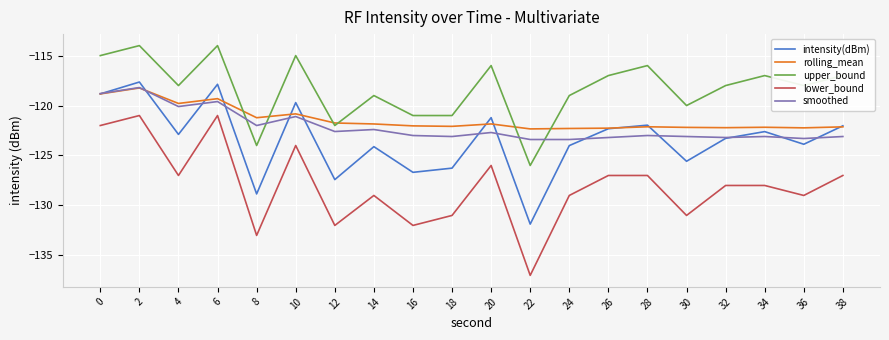

What is the smallest value displayed?

-137.0